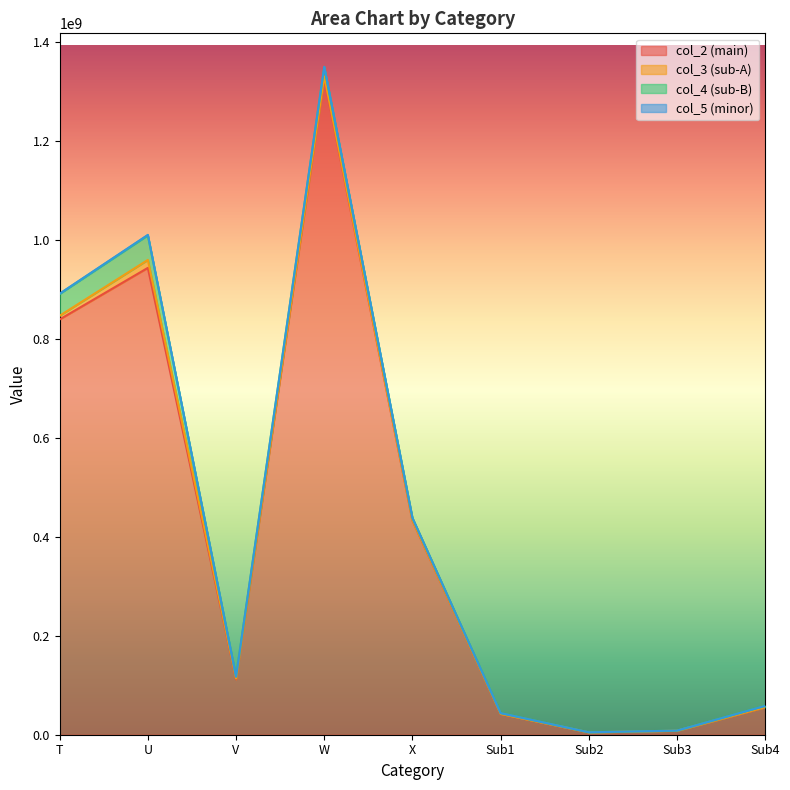

The value of col_2 (main) at V is 112002741. True or false?

True